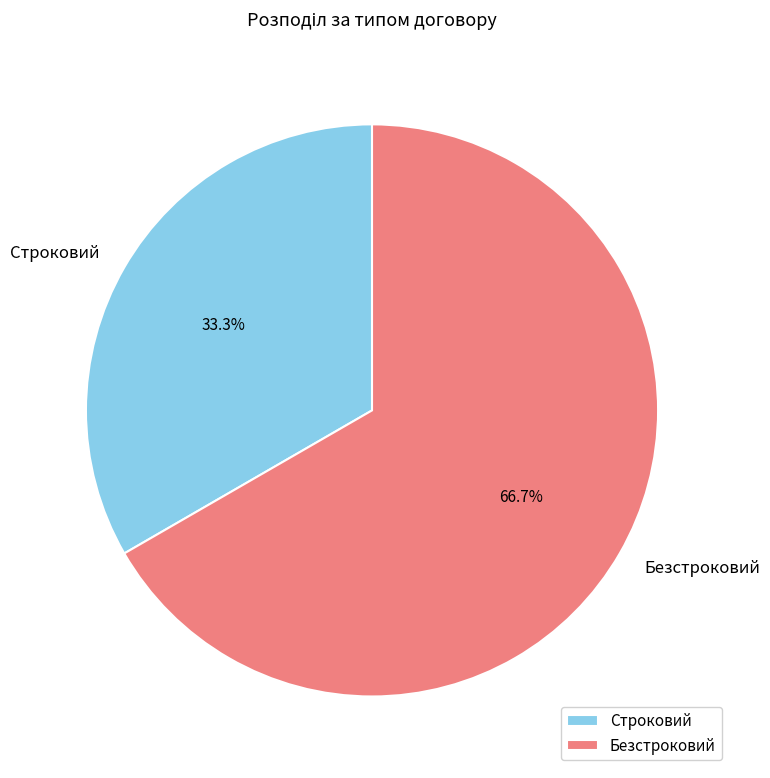

What is the ratio of the value at Безстроковий to the value at Строковий?

2.0